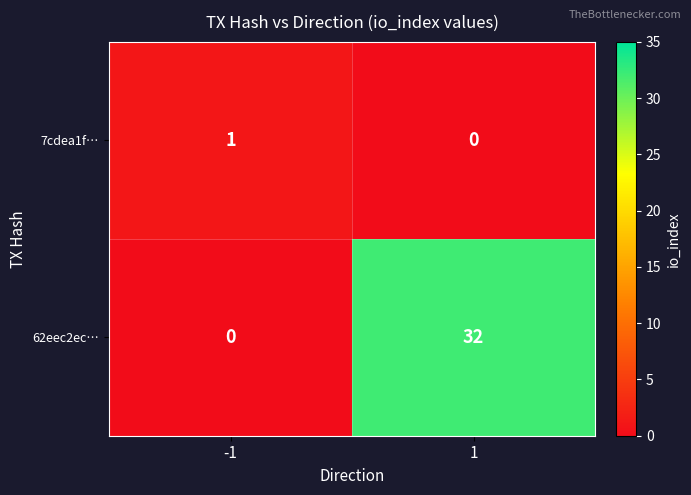

What is the difference between the highest and lowest values at 1?

32